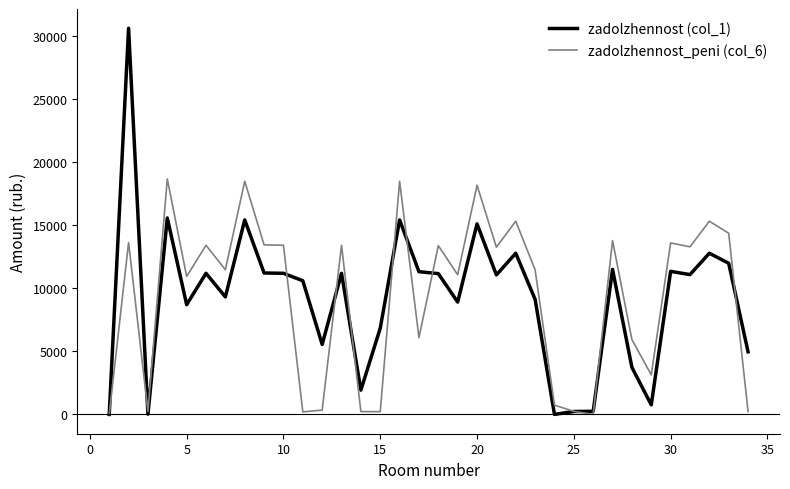

True or false: zadolzhennost_peni (col_6) has more than 1 points higher than both neighbors.

True